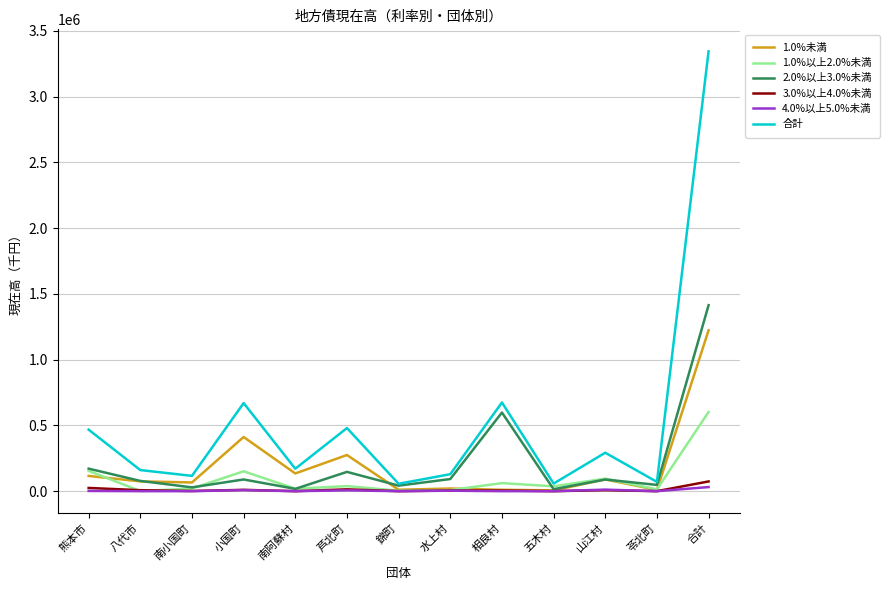

True or false: 合計 has a value of 186960 at 相良村.

False